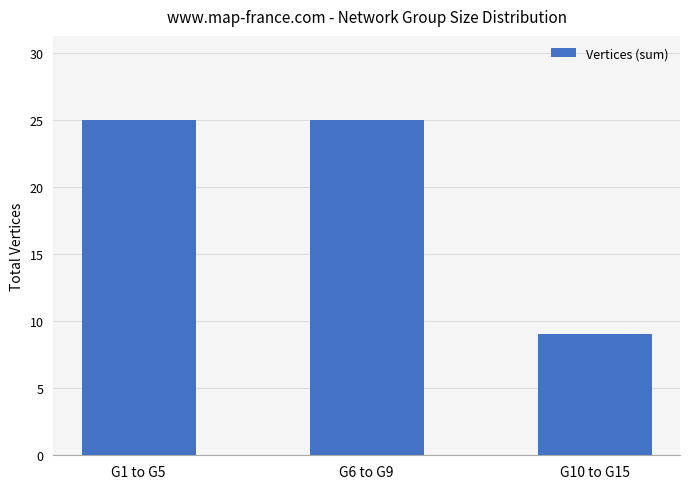

What is the ratio of the value at G1 to G5 to the value at G6 to G9?

1.0